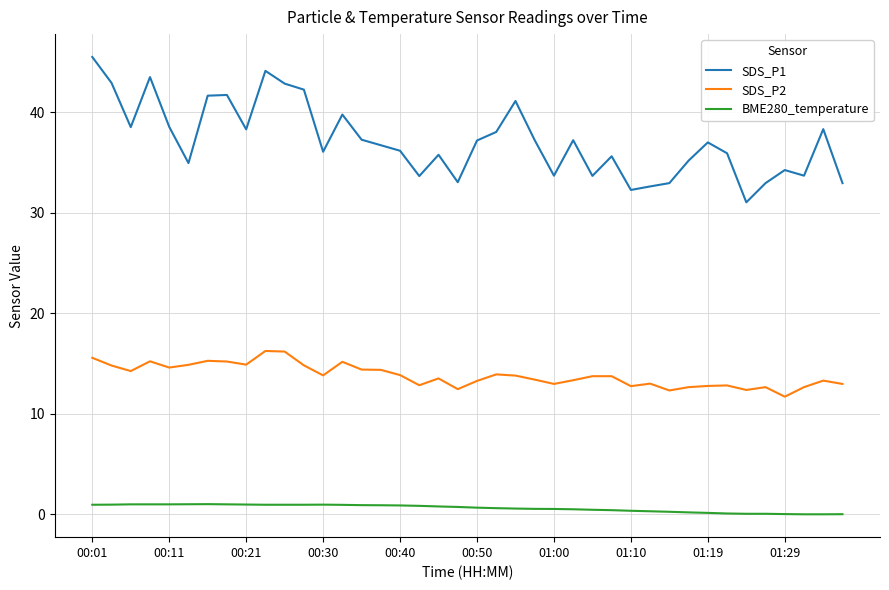

Which series has the largest total across all categories?

SDS_P1